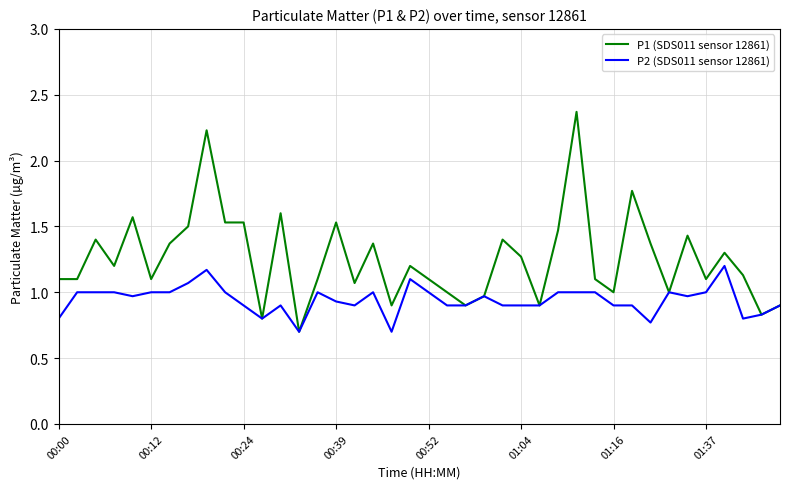

Which series has the largest total across all categories?

P1 (SDS011 sensor 12861)